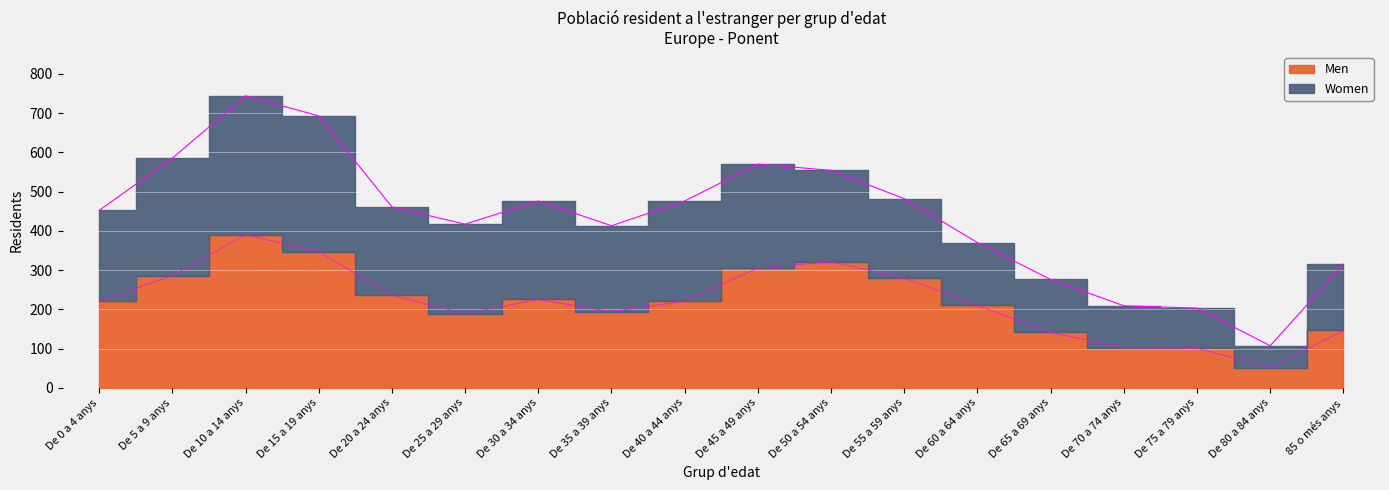

Reading left to right, extract all data points from this chart.

221	286	390	347	236	189	225	194	221	305	321	280	210	141	102	101	51	146